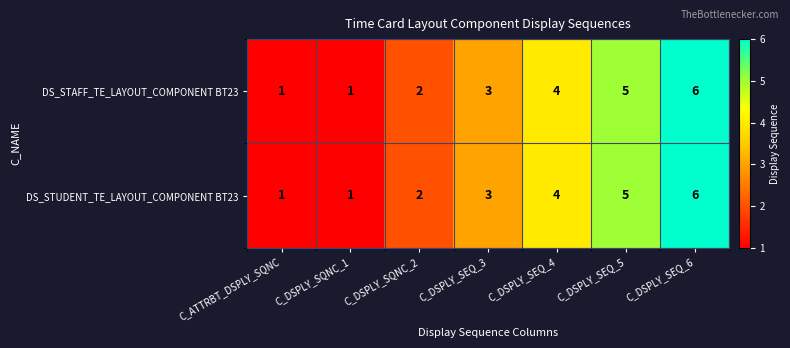

Count the number of data series in this chart.

2